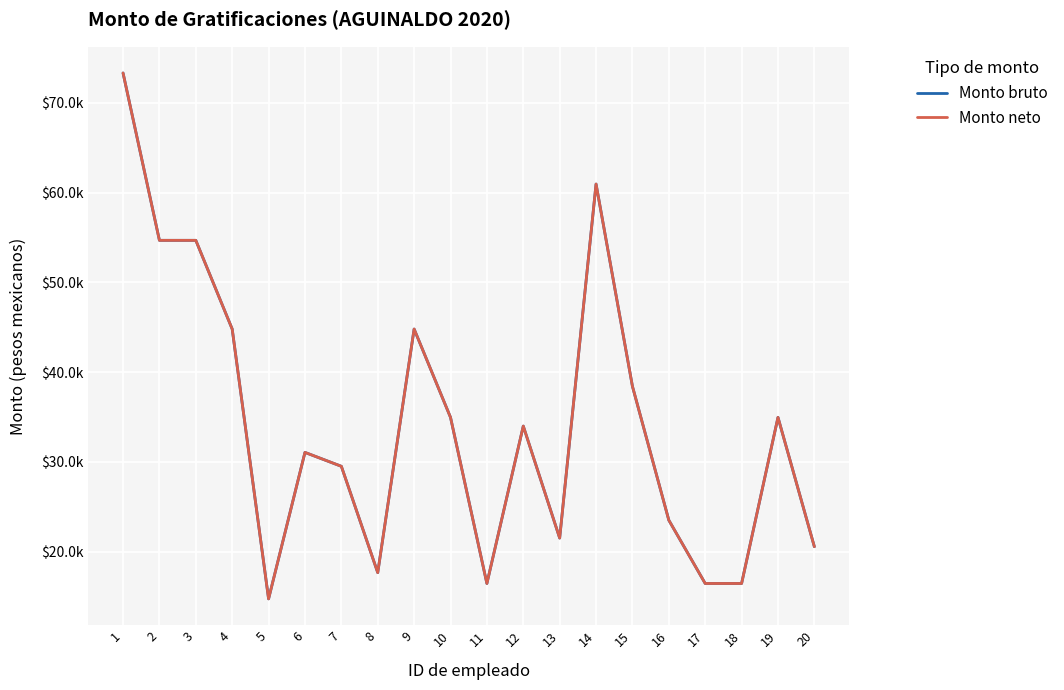

Does the chart display data point markers on the line(s)?

No